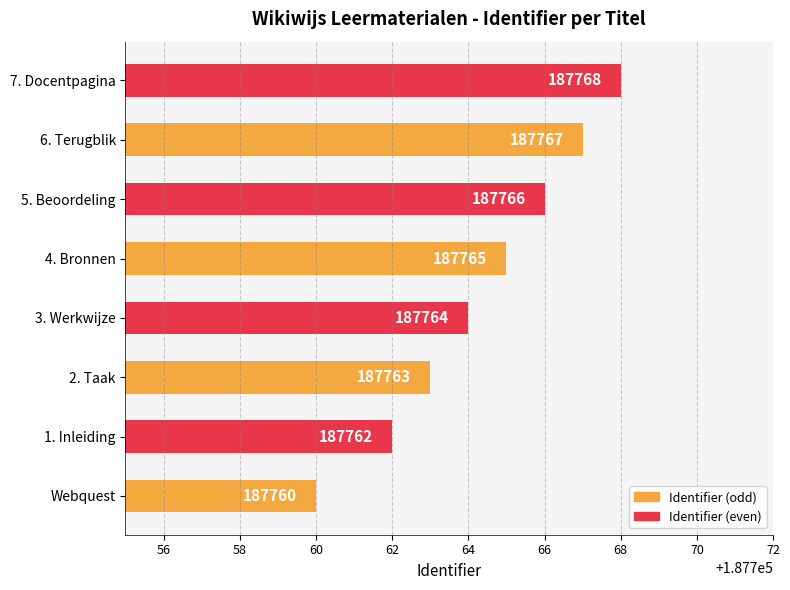

What is the smallest value displayed?

187760